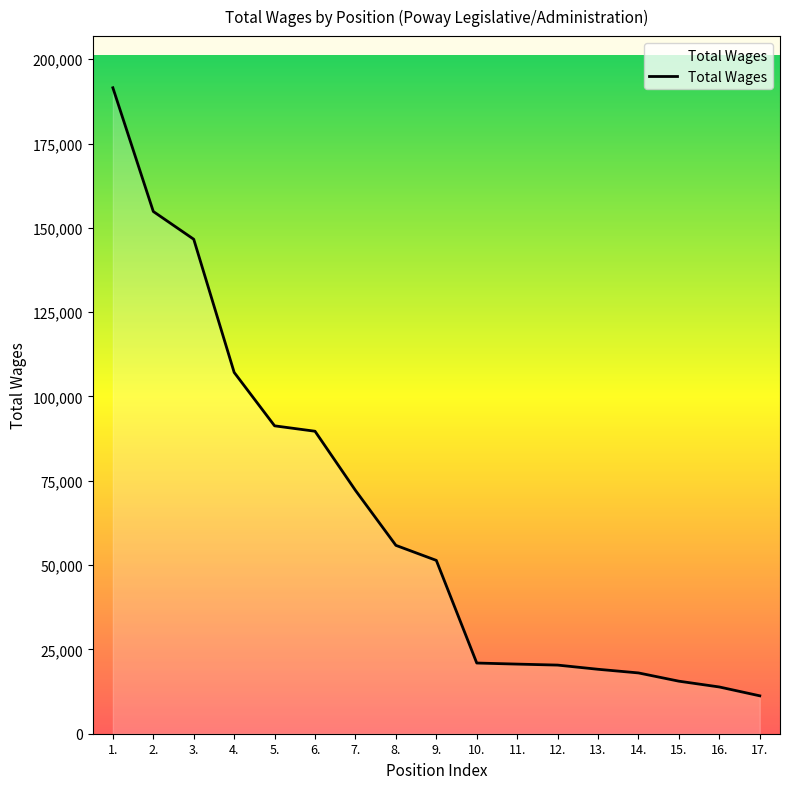

At which label is the value closest to 101390?

4.